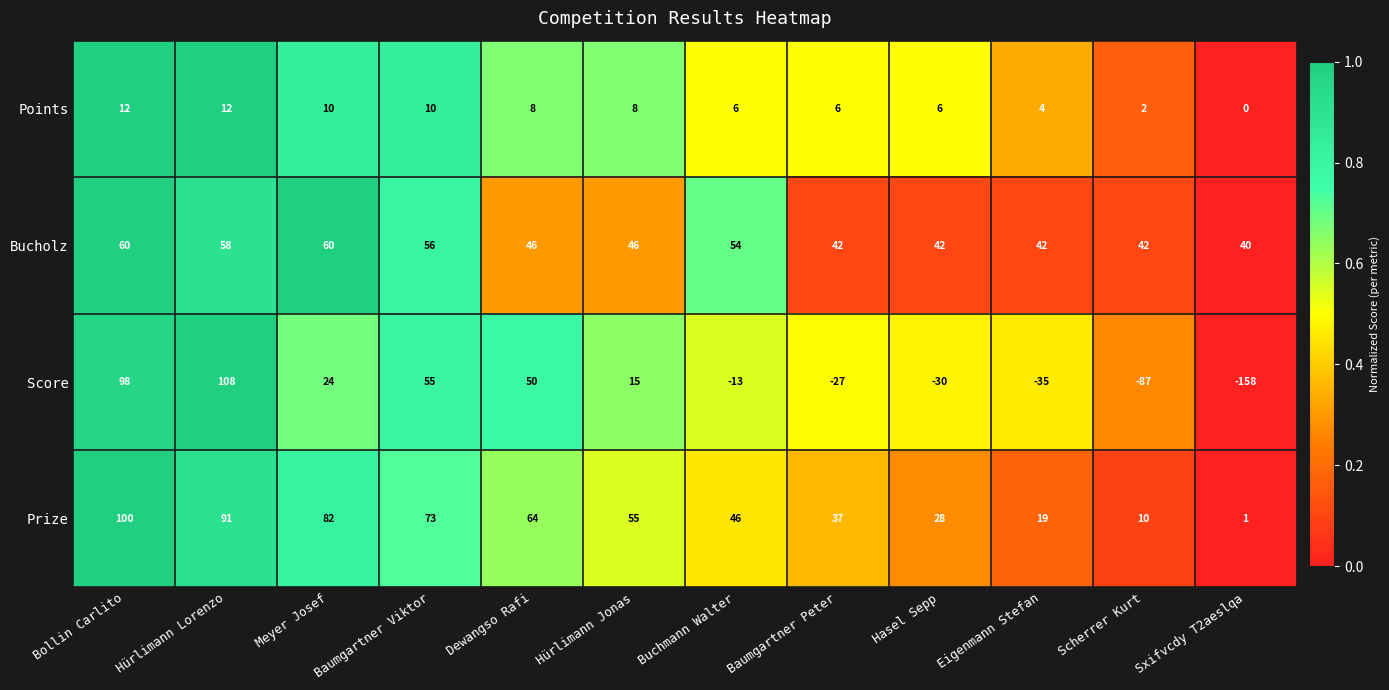

Which series has the largest total across all categories?

Prize